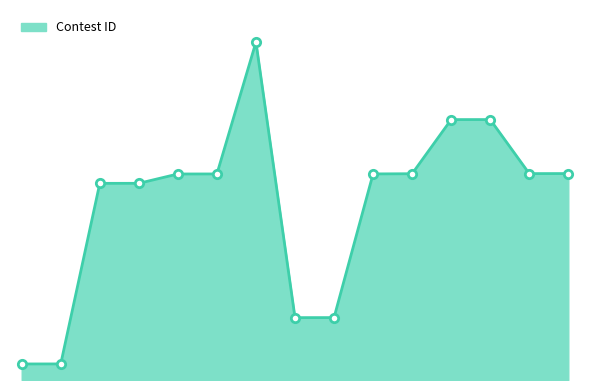

Count the number of data series in this chart.

1